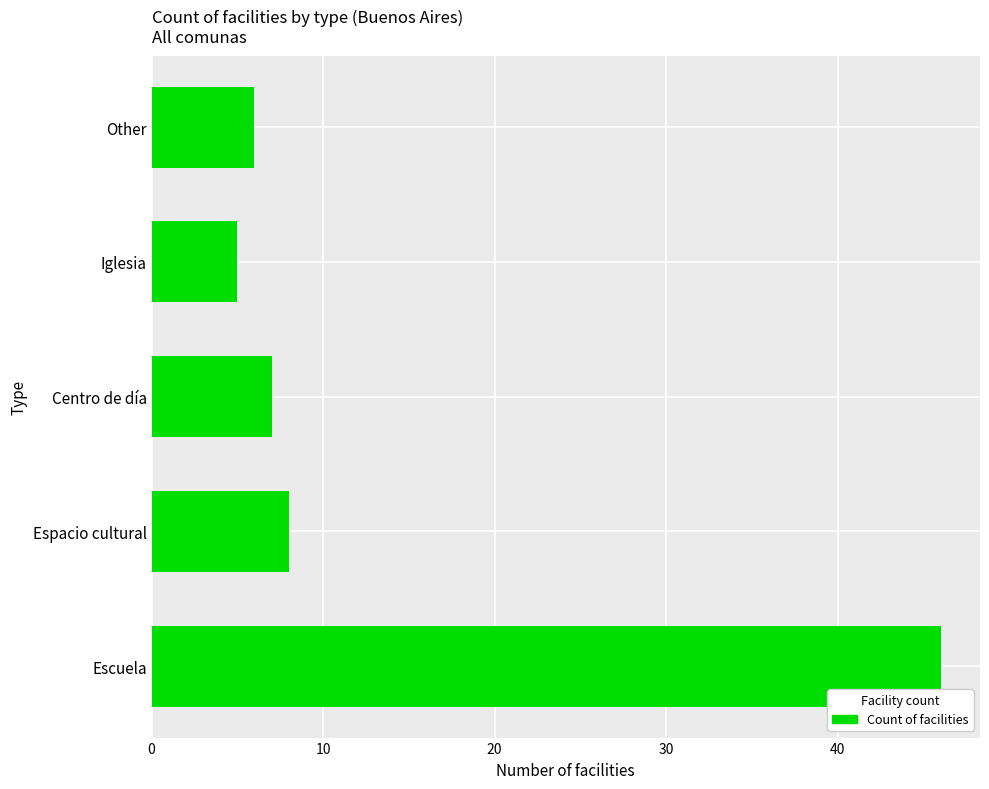

Which label corresponds to the largest value in the chart?

Escuela